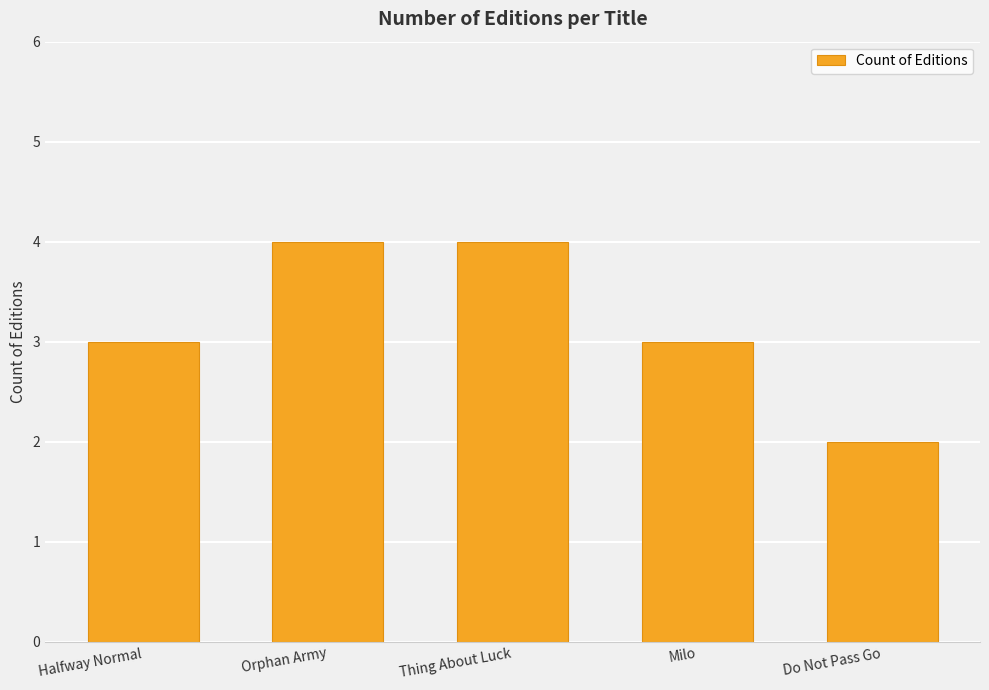

What is the approximate value at Milo?

3